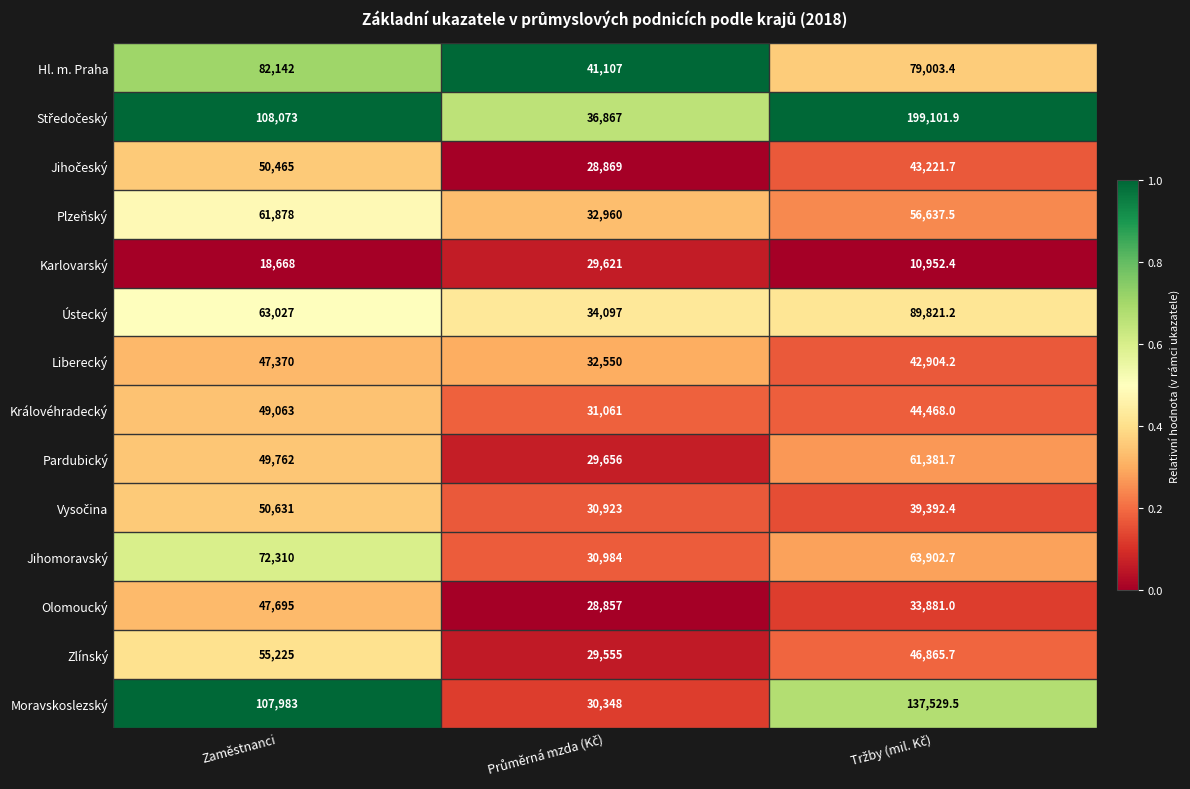

At how many categories does at least one series exceed 39739?

3